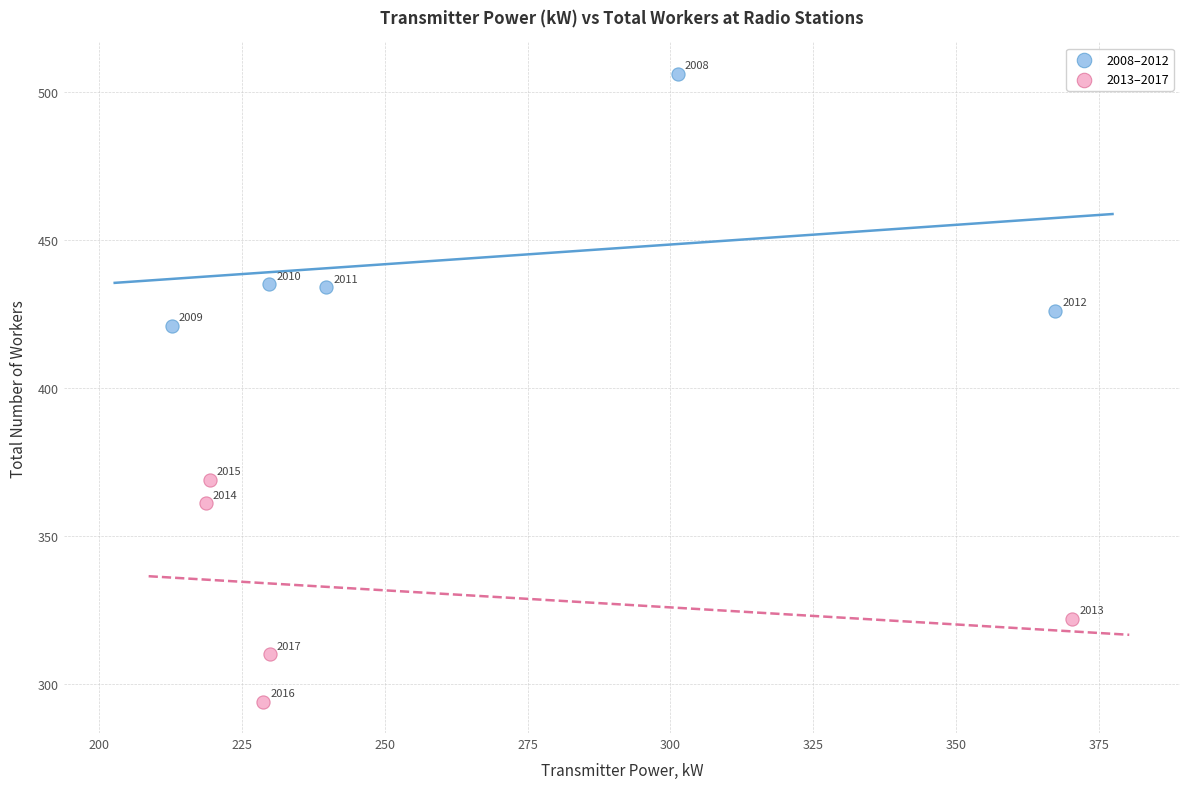

What are all the series names shown in the legend?

2008–2012, 2013–2017